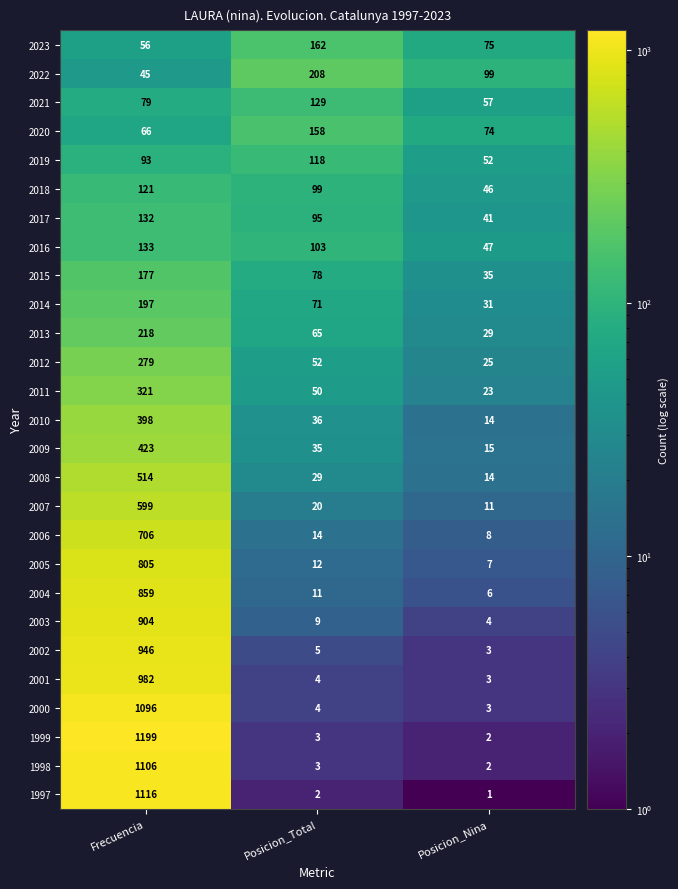

The 2005 series shows 227 at Frecuencia. True or false?

False